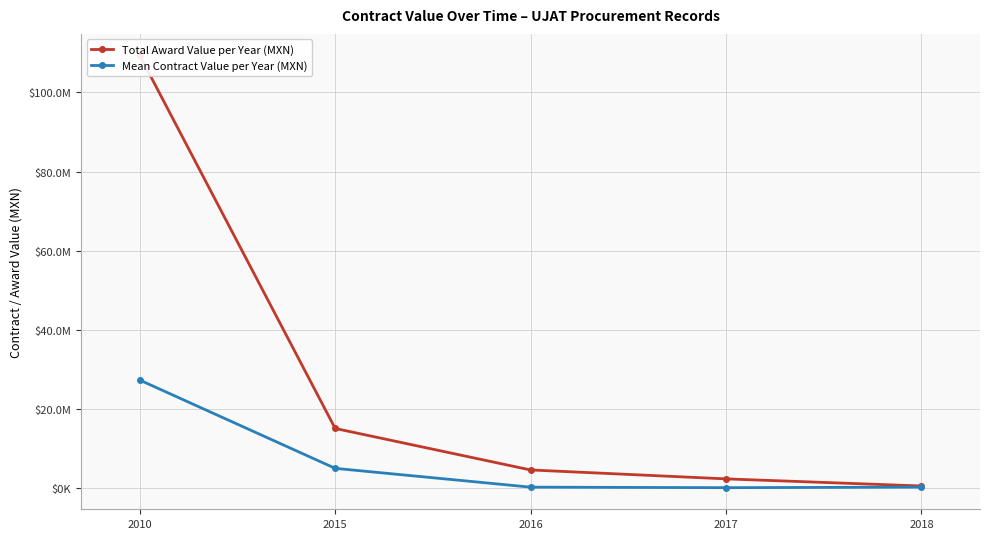

At which category does the chart reach its minimum across all series?

2017